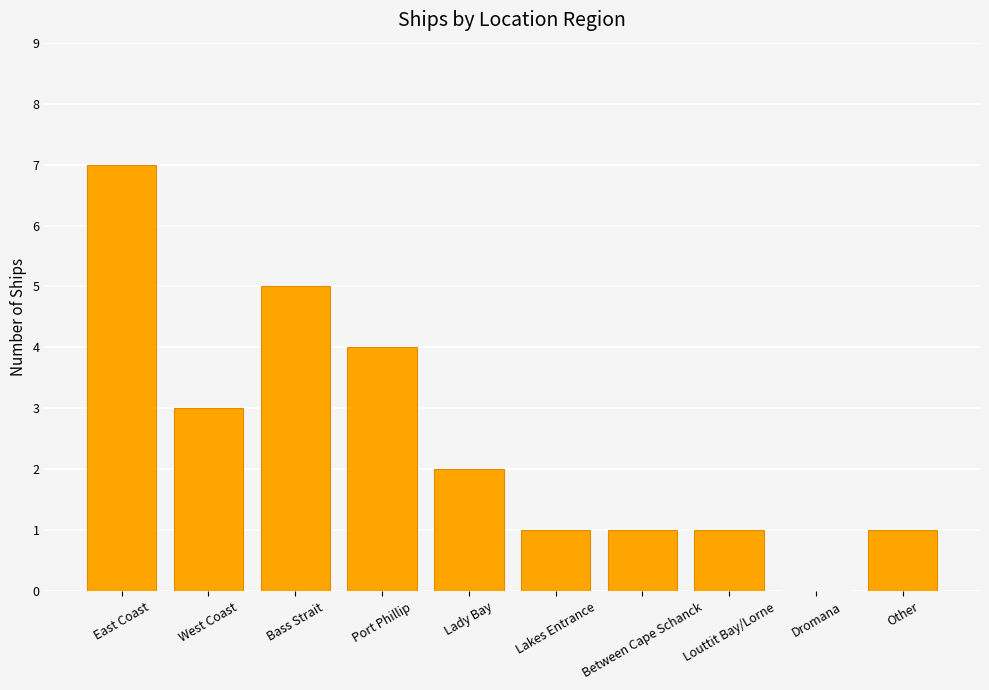

Where does the data first go above 2?

East Coast